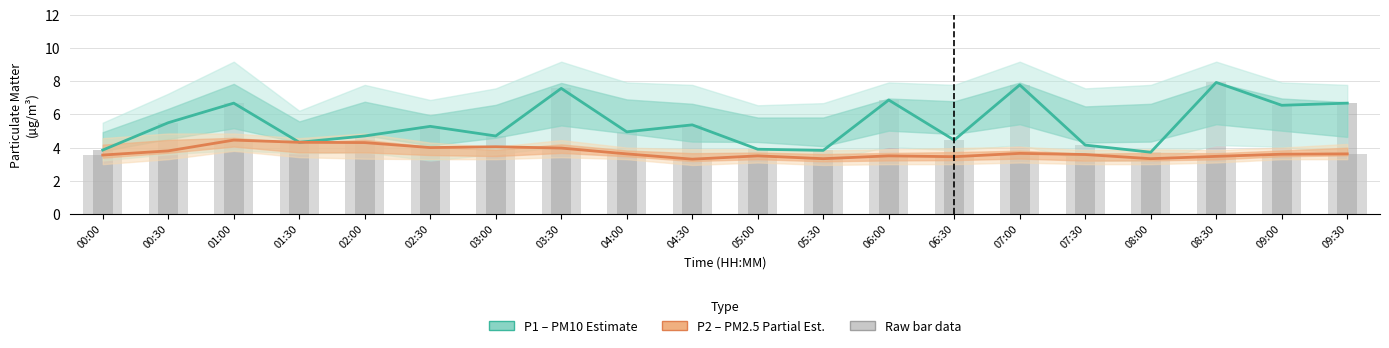

What is the label of the 14th bar from the right?

03:00